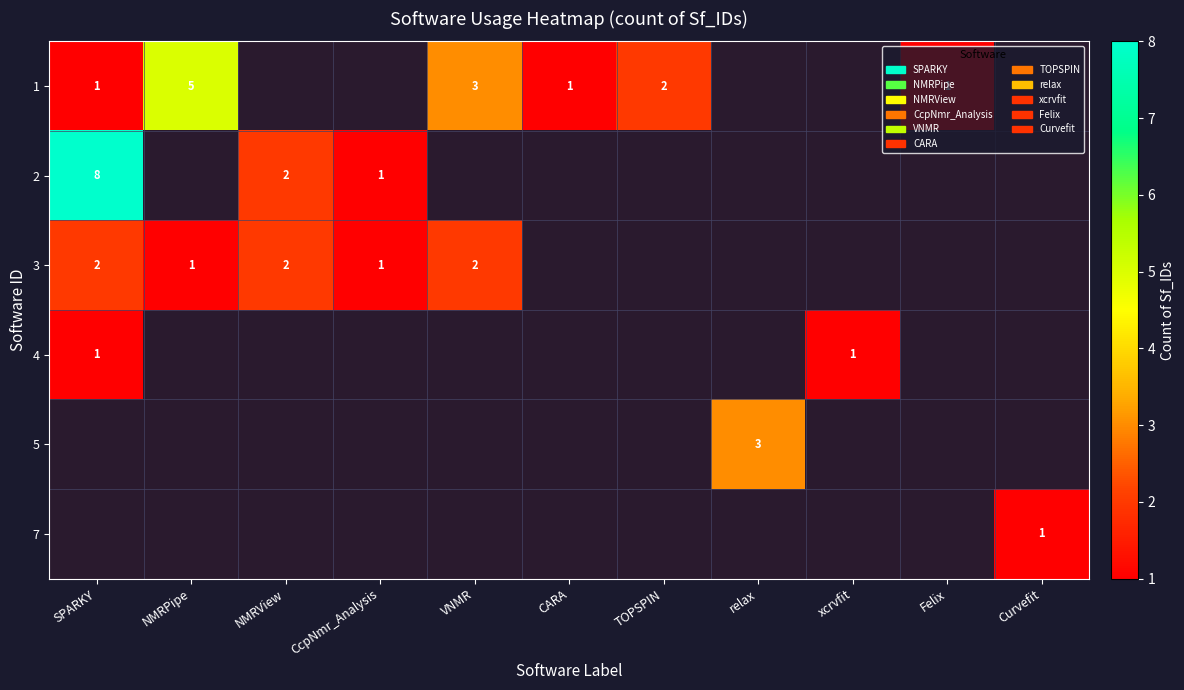

What is the greatest value displayed?

8.0